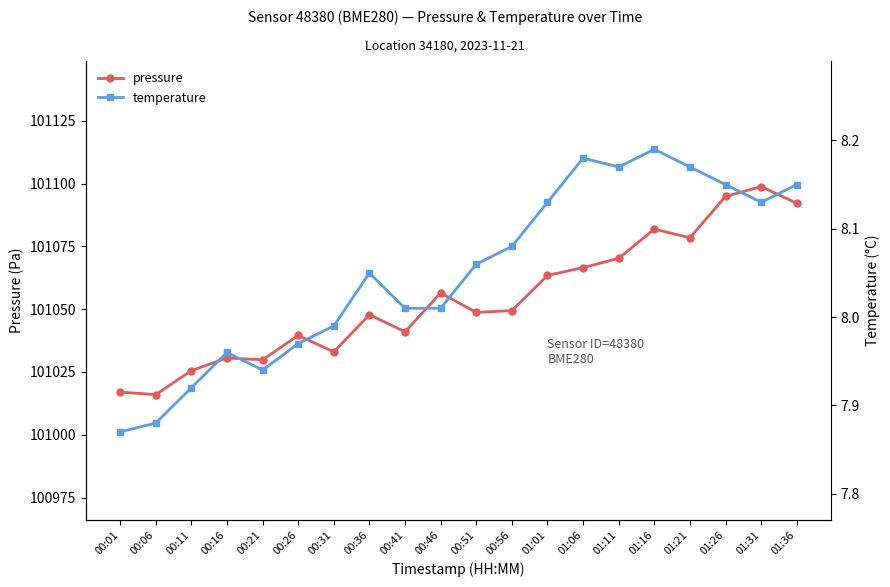

What is the maximum value shown in the chart?

101098.8